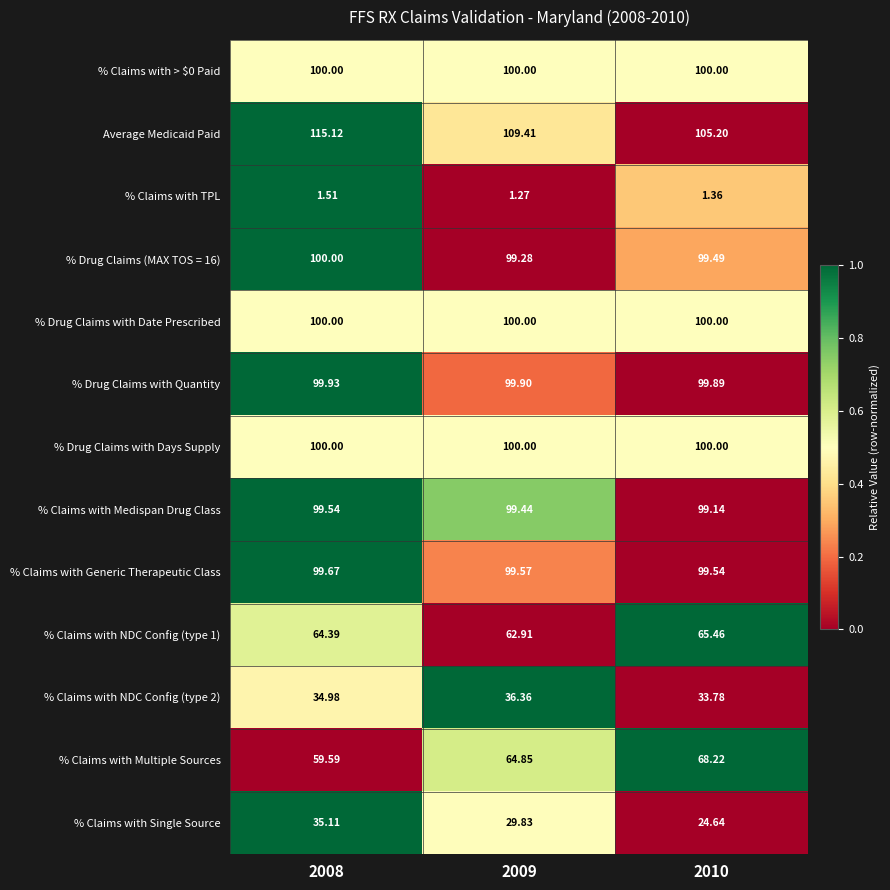

Which series has the largest range (max minus min)?

% Claims with Single Source